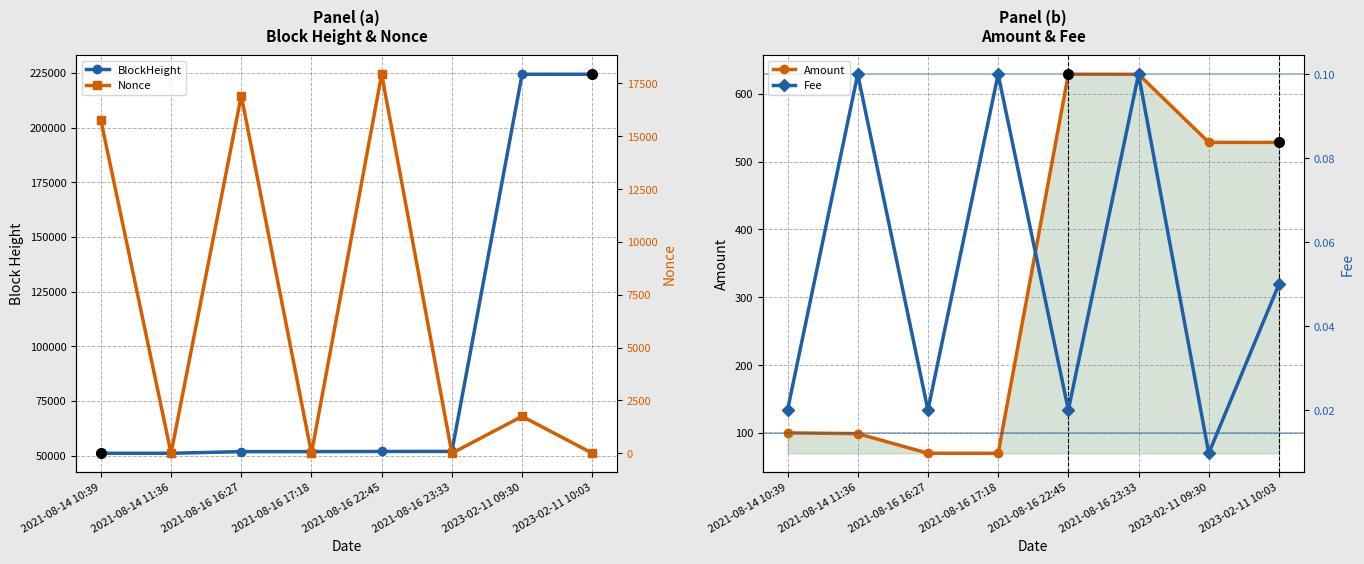

True or false: Nonce has a value of 7867.0 at 2021-08-16 22:45.

False